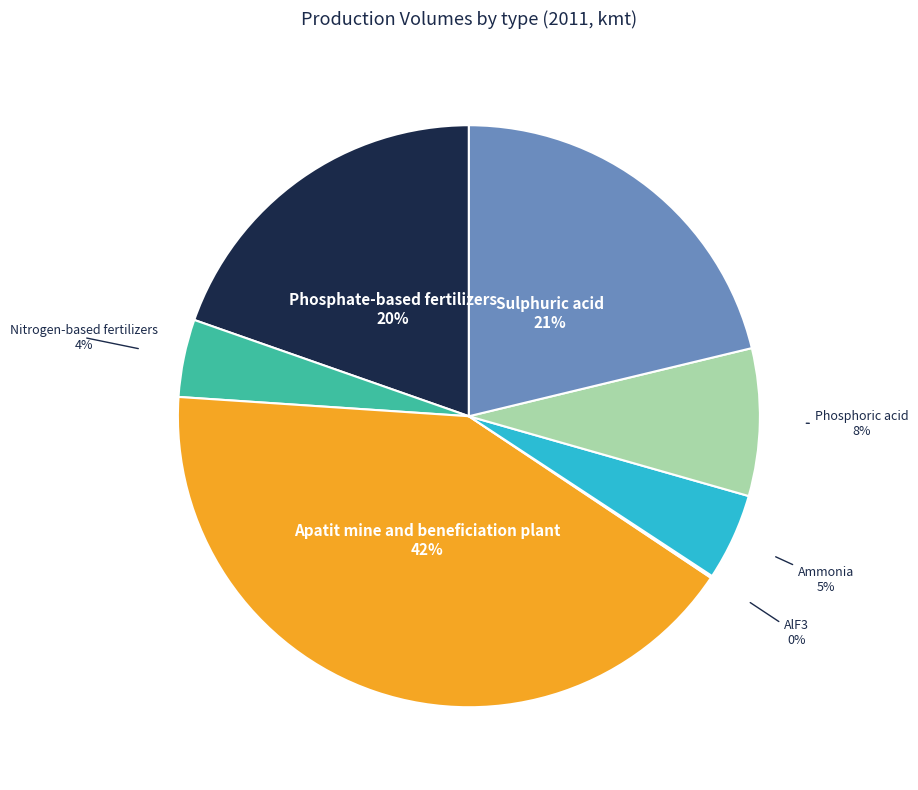

Combined, do Apatit mine and beneficiation plant and Phosphate-based fertilizers account for over 50%?

Yes